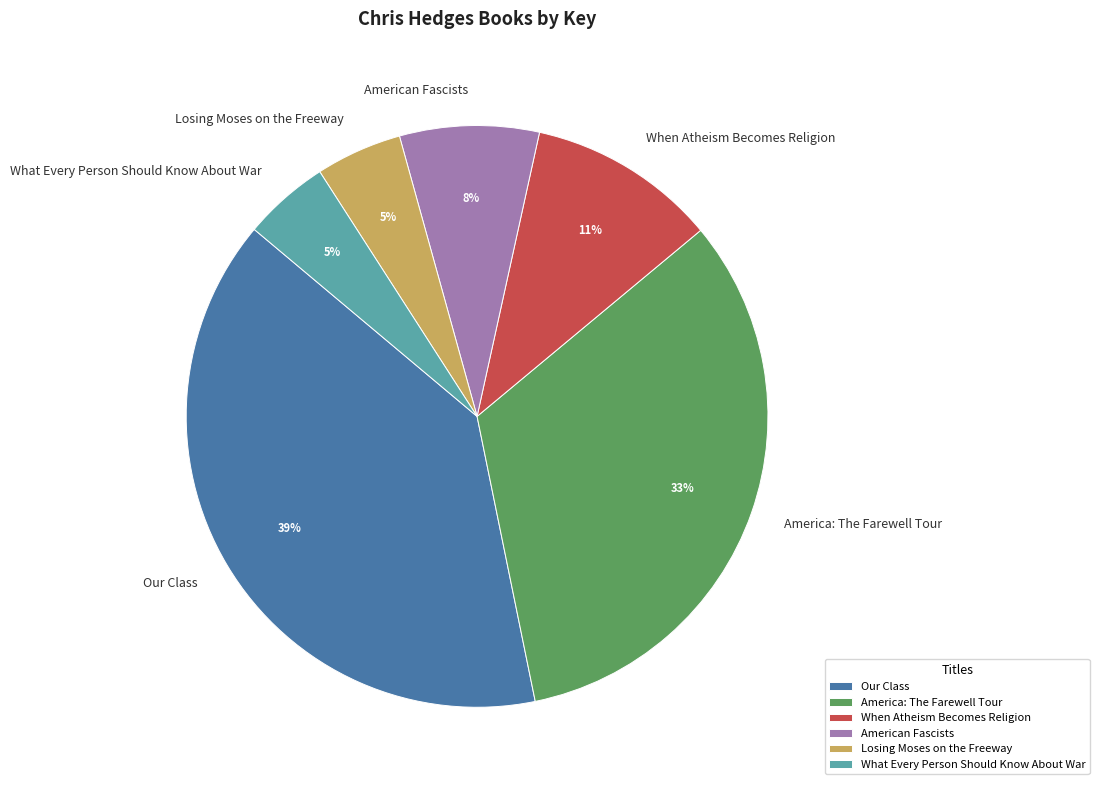

To the nearest percent, what percentage of the pie is America: The Farewell Tour?

33%